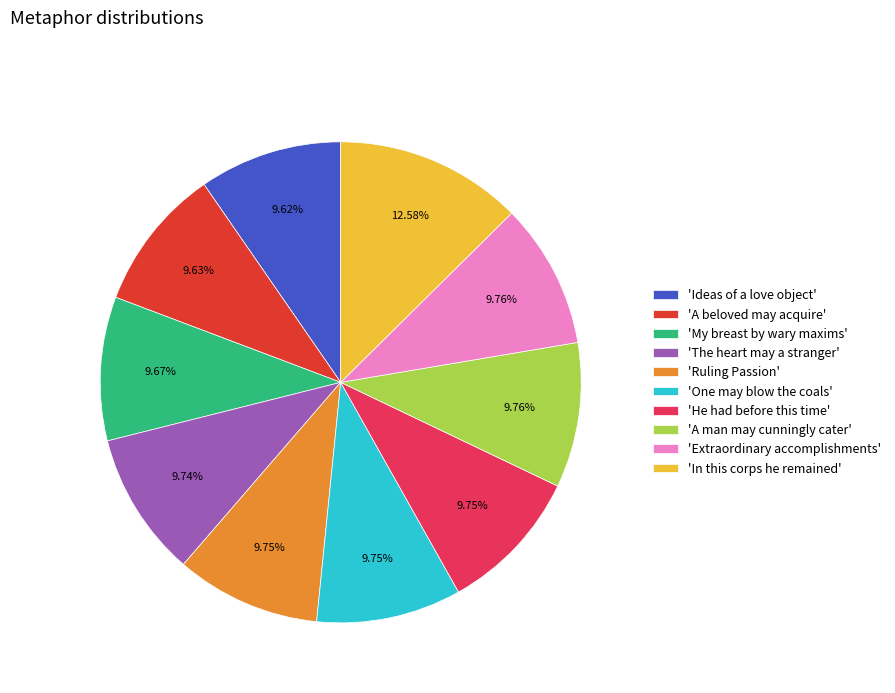

Does 'Ideas of a love object' represent more than half of the total?

No